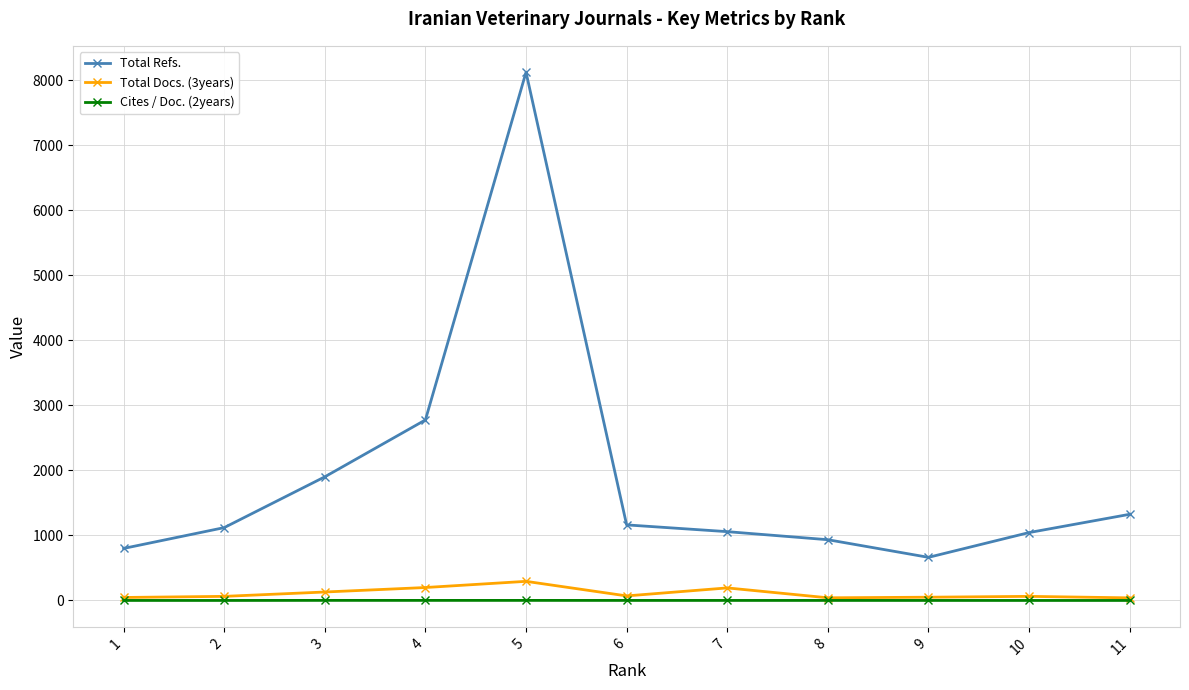

What is the average value of the Total Docs. (3years) series?

108.1